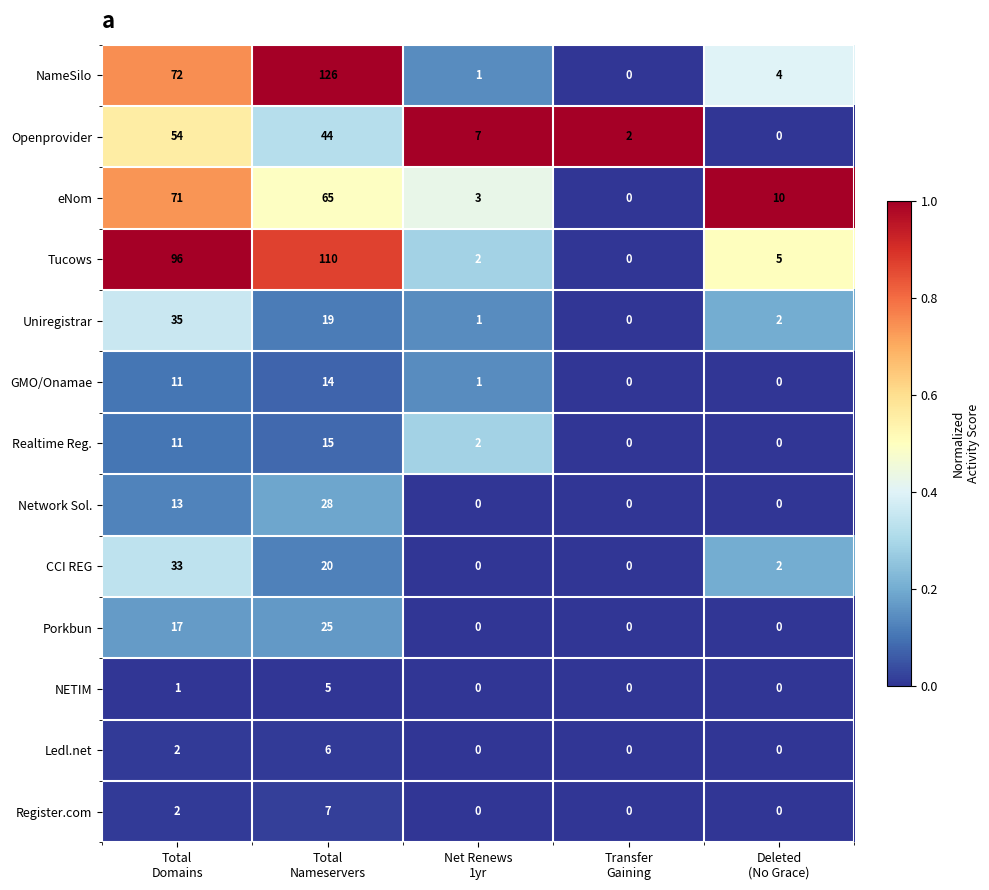

What is the sum of all Tucows values?

213